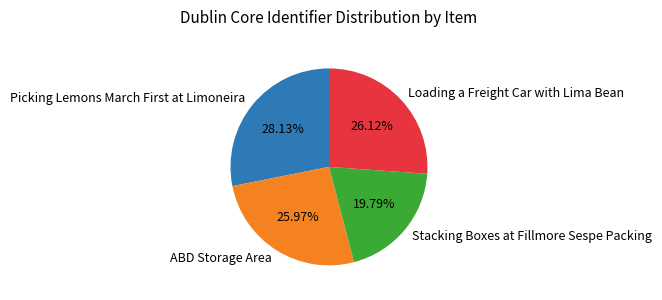

What is the largest slice in the pie chart?

Picking Lemons March First at Limoneira